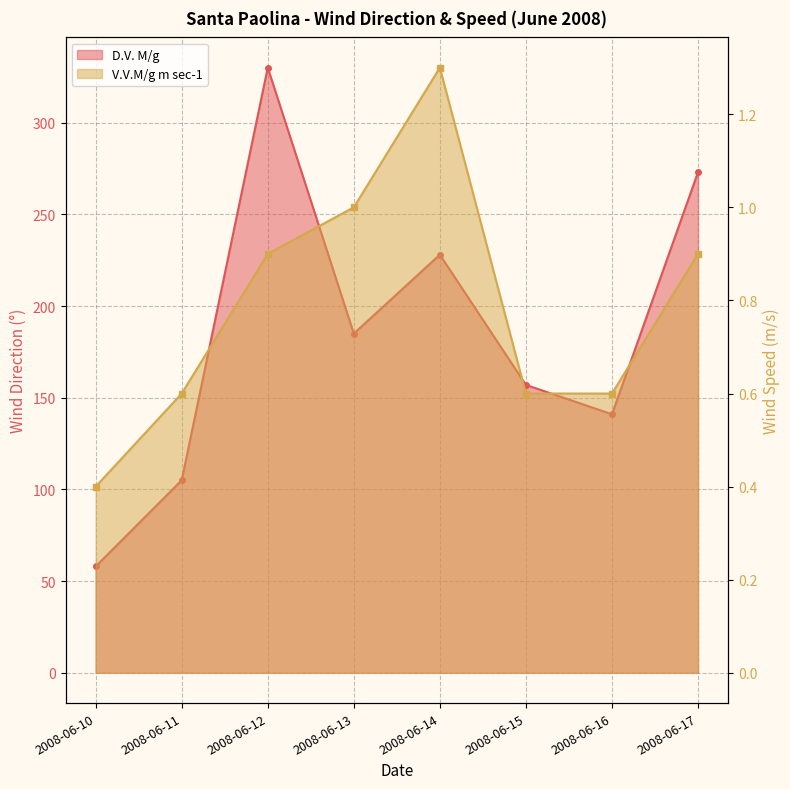

At which label is D.V. M/g closest to 194?

2008-06-13